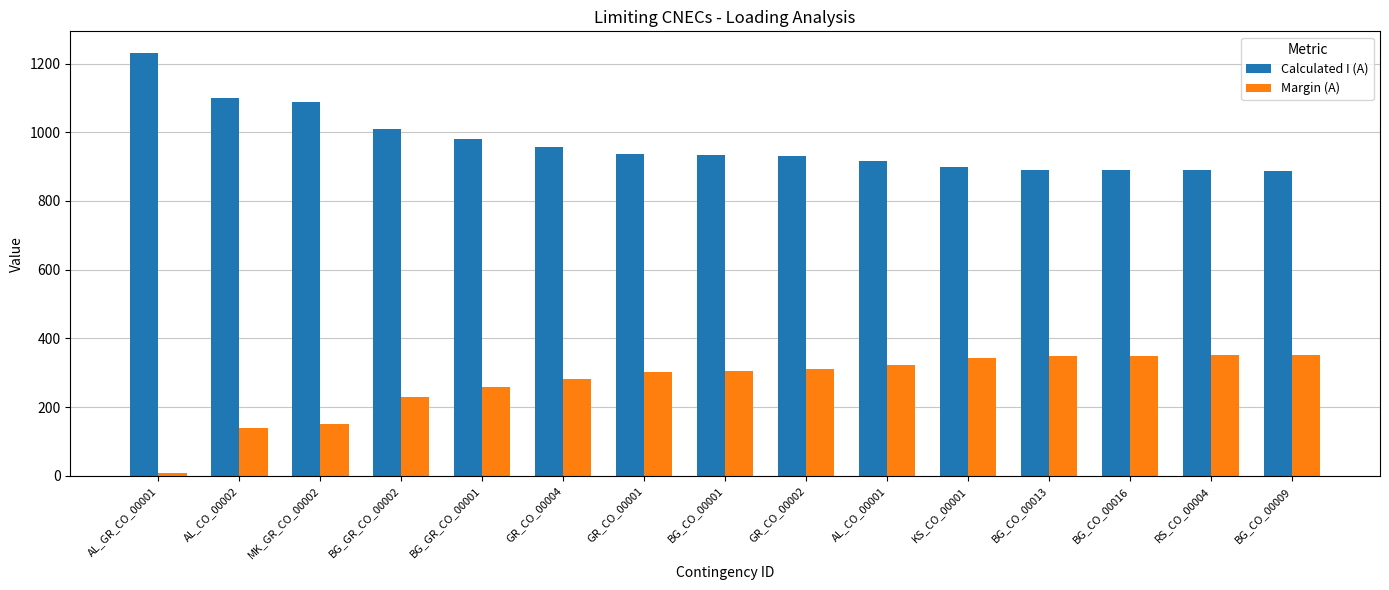

Which series has the largest total across all categories?

Calculated I (A)